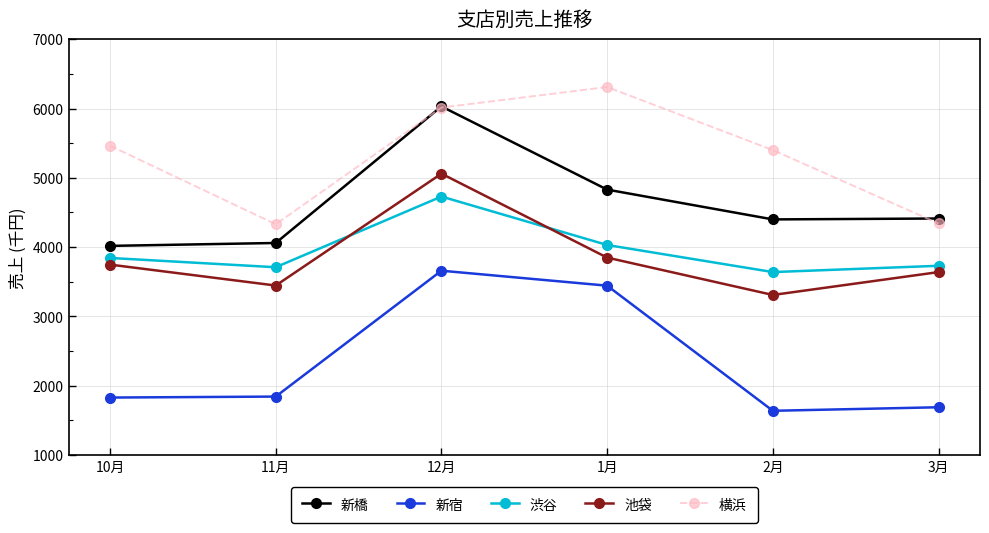

What position from the right is 1月?

3